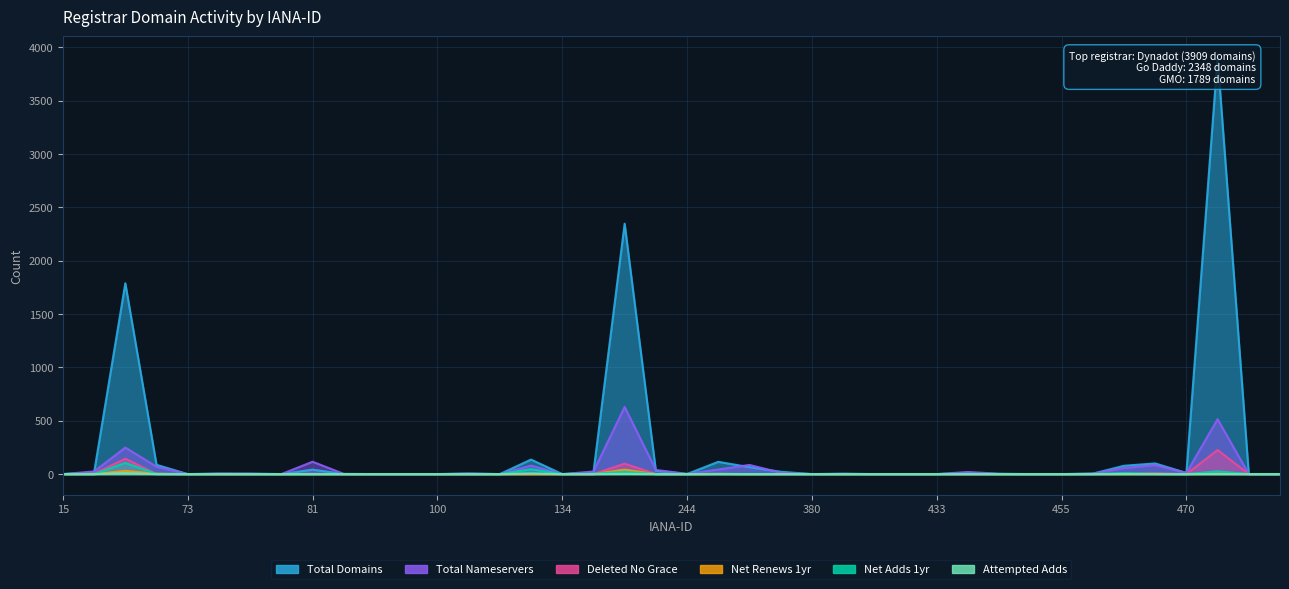

Reading right to left, list all the values displayed in this chart.

total-domains: 0	0	3909	11	100	78	4	0	0	2	11	0	0	0	2	0	22	65	115	1	31	2348	16	0	136	0	4	0	0	0	1	42	0	2	2	0	87	1789	16	0
total-nameservers: 0	0	515	11	85	57	5	0	0	3	20	0	0	0	4	0	13	86	43	2	39	630	24	0	80	0	6	0	0	0	2	116	0	5	6	0	69	249	25	0
net-adds-1-yr: 0	0	26	0	2	9	0	0	0	0	1	0	0	0	0	0	0	0	2	0	0	22	2	0	46	0	0	0	0	0	0	0	0	0	1	0	1	105	0	0
net-renews-1-yr: 0	0	4	0	1	0	1	0	0	0	0	0	0	0	0	0	1	0	1	0	0	42	0	0	0	0	0	0	0	0	0	0	0	0	0	0	4	30	0	0
deleted-domains-nograce: 0	0	226	0	9	3	0	0	0	0	0	0	0	0	0	0	0	0	3	0	1	98	0	0	2	0	0	0	0	0	0	3	0	0	0	0	1	144	4	0
attempted-adds: 0	0	0	0	0	1	0	0	0	0	0	0	0	0	0	0	0	0	0	0	0	2	0	0	6	0	0	0	0	0	0	0	0	0	0	0	0	9	0	0